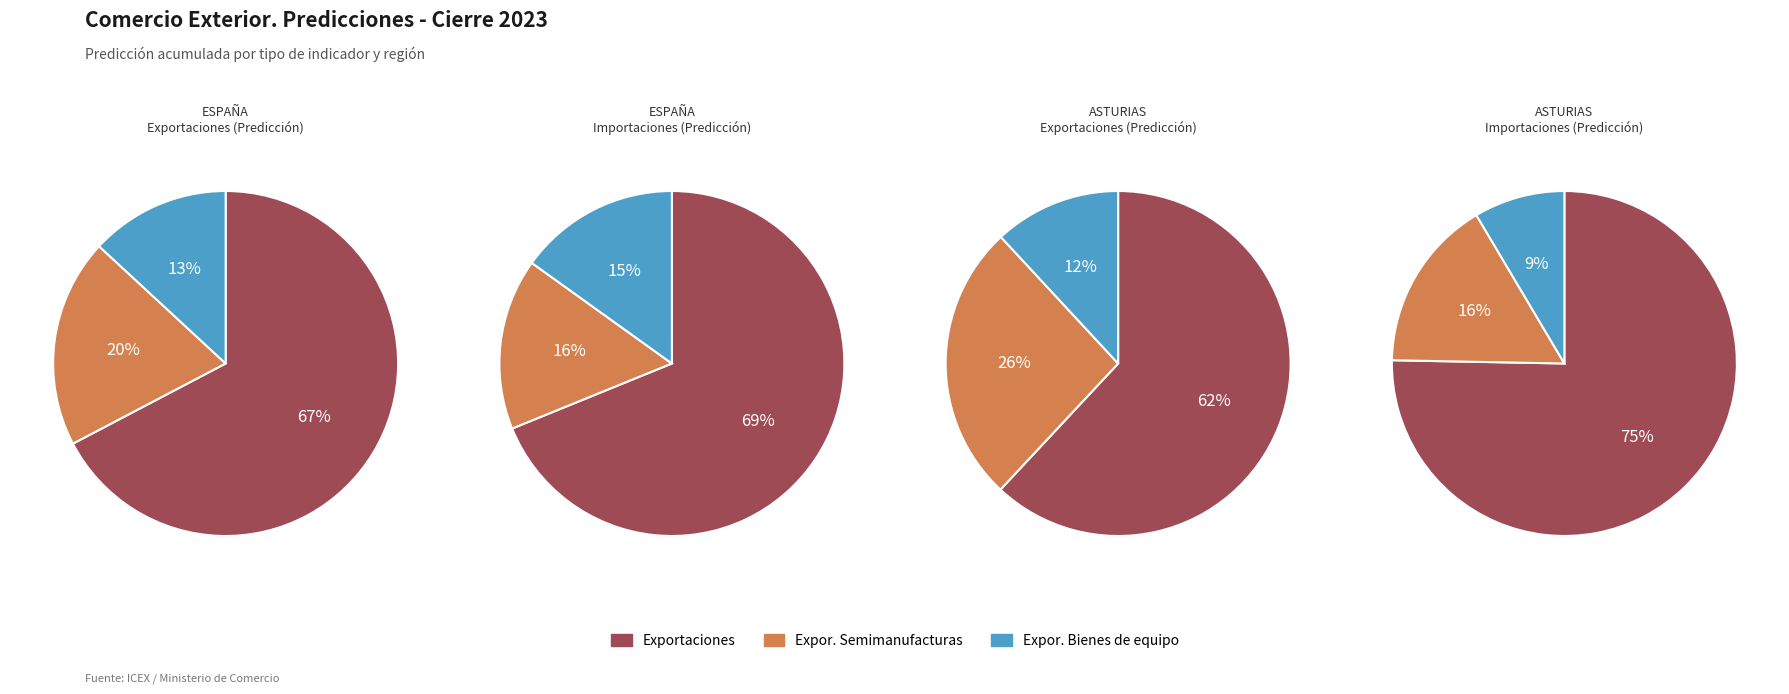

What is the spread (max minus min) of values at ASTURIAS Exportaciones?

5300584.5